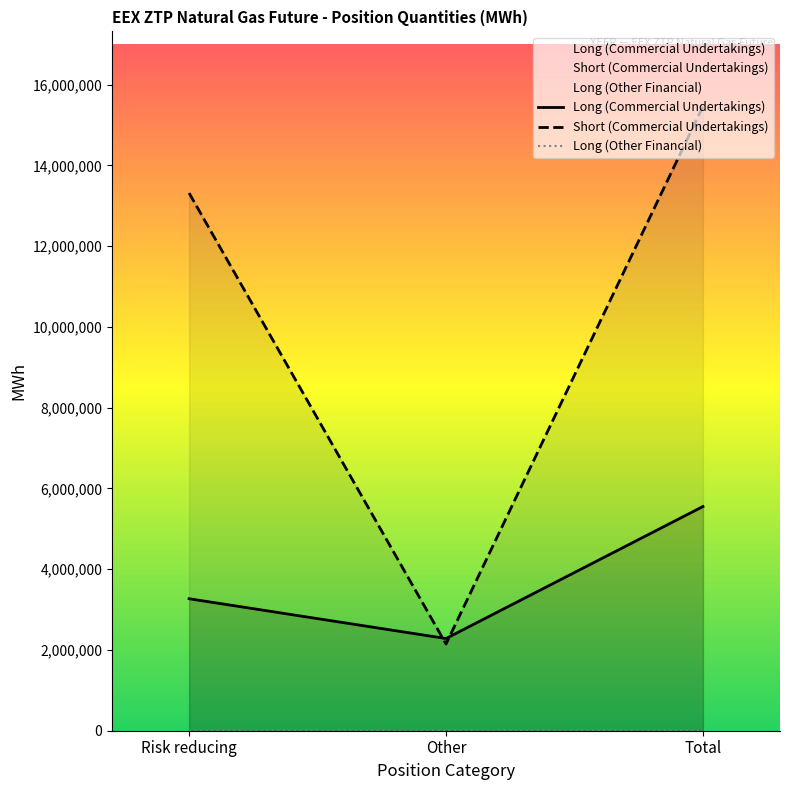

List the labels in order of Short (Commercial Undertakings) value, largest first.

Total, Risk reducing, Other